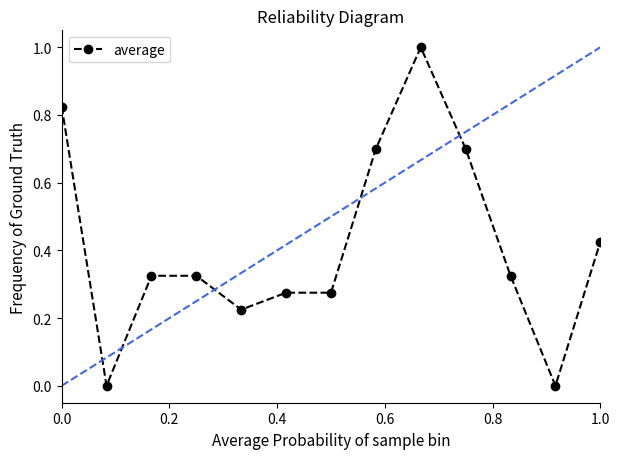

What is the difference between the maximum and minimum values?

1.0